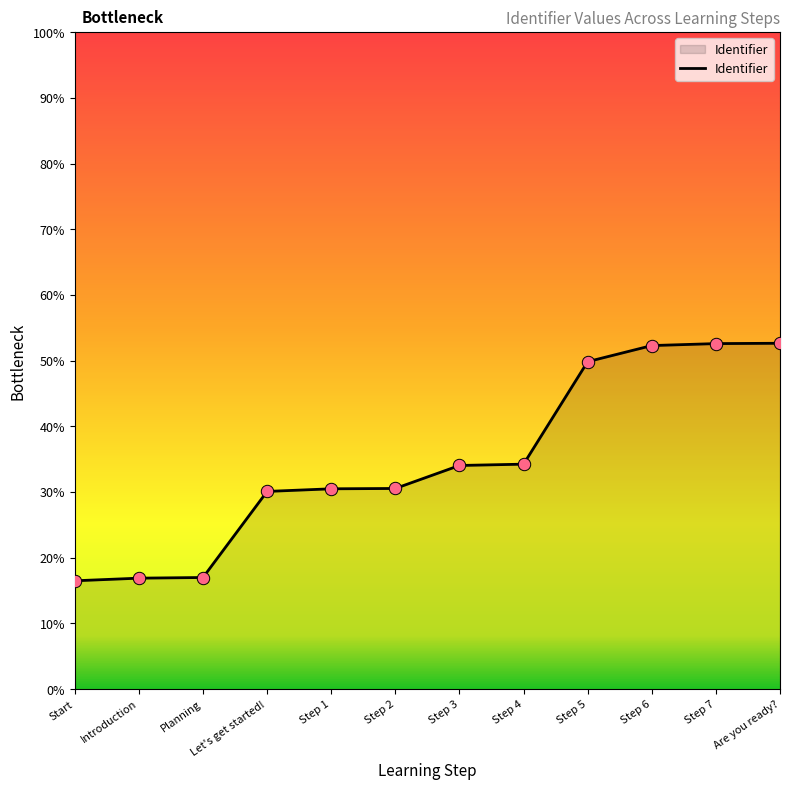

Between Step 6 and Step 1, which is larger?

Step 6